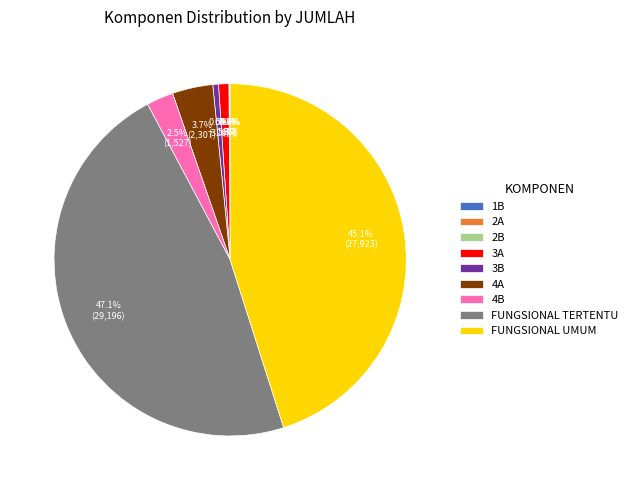

Between 3B and 4A, which is larger?

4A